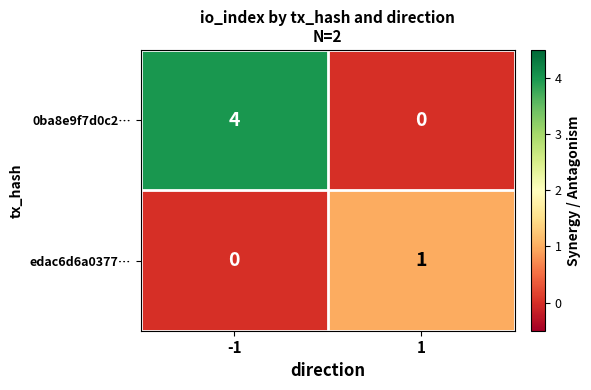

Is the value of 0ba8e9f7d0c2… at -1 greater than the value of edac6d6a0377… at 1?

Yes